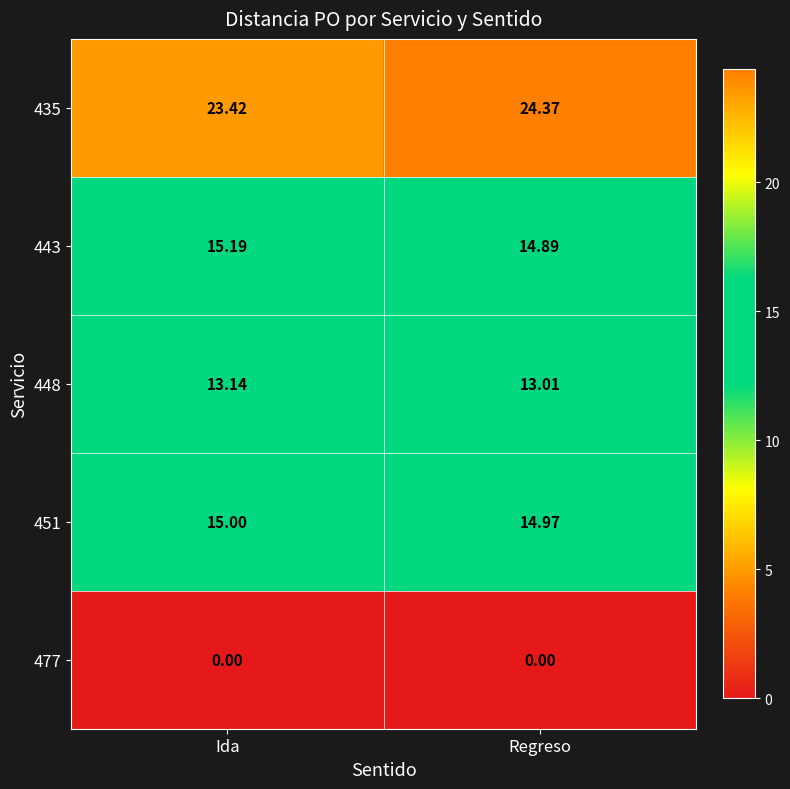

Which series has the largest total across all categories?

435